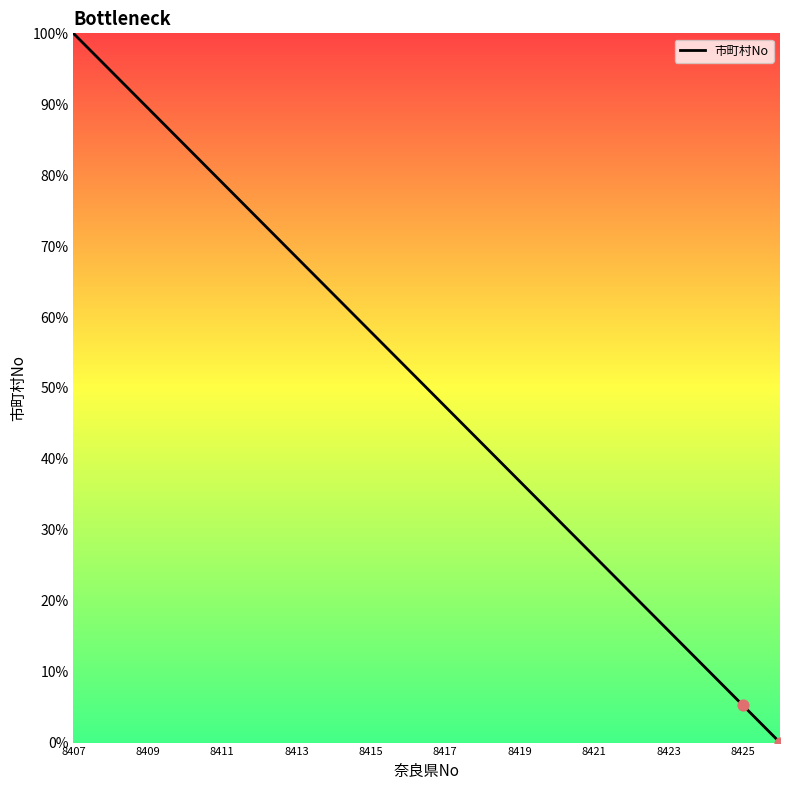

What is the greatest value displayed?

100.0